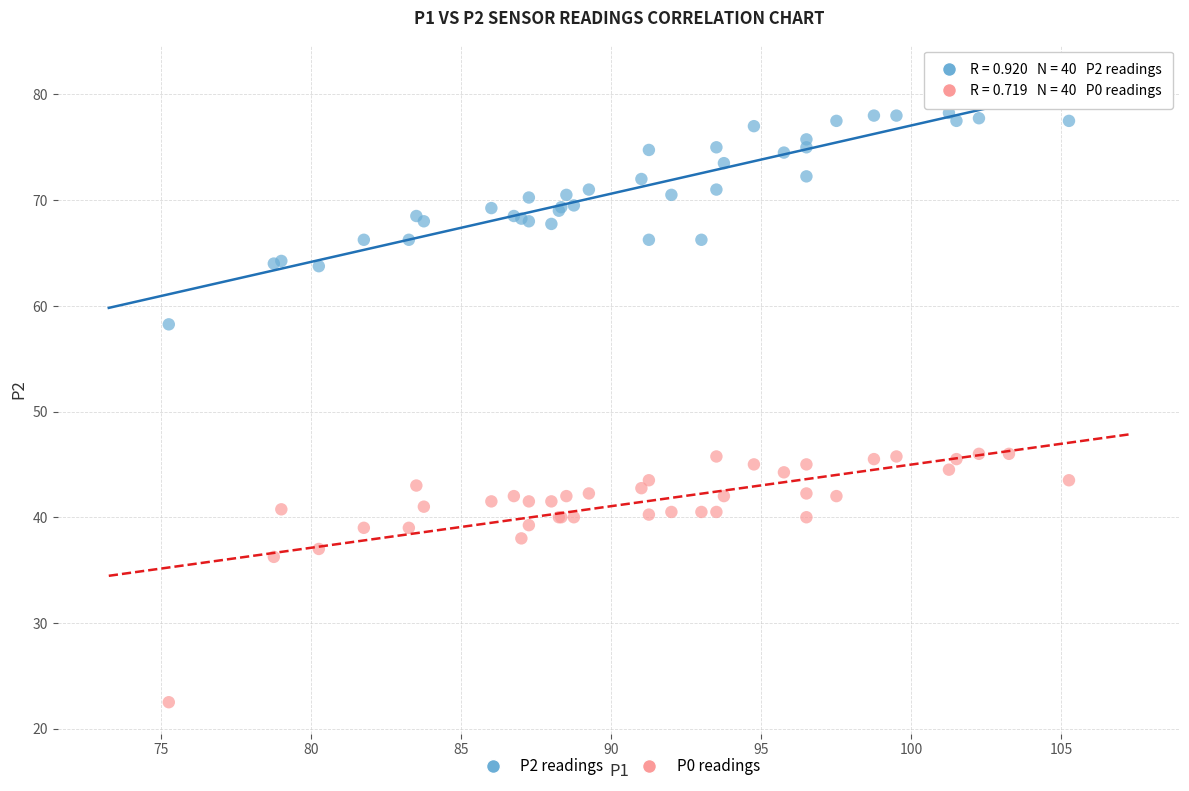

Which series contains the lowest Y value?

P0 readings